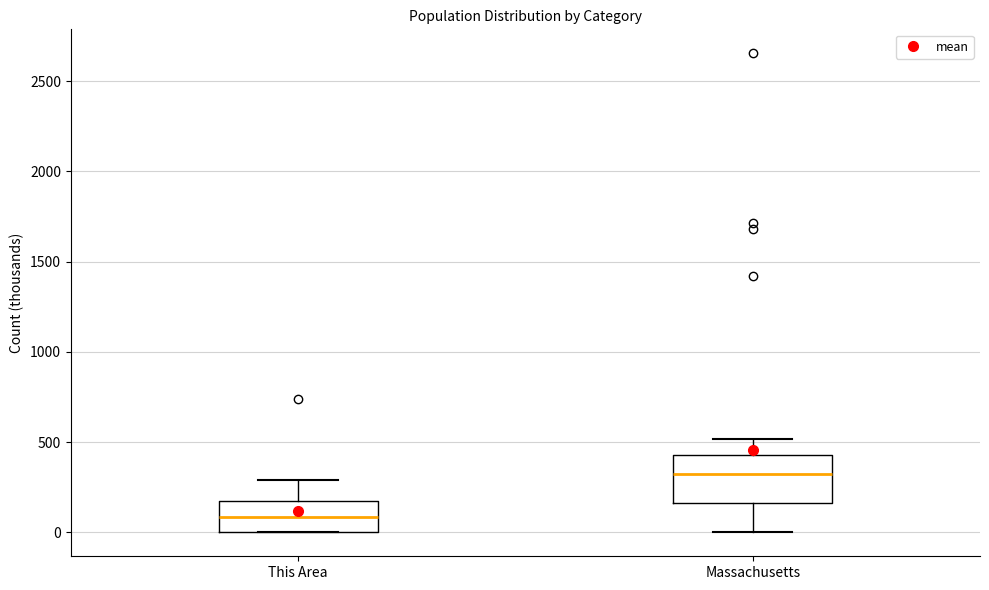

Where is the lower edge of the box for Massachusetts on the y-axis? The values are not printed on the chart, so give them approximately, as read against the axis.

150